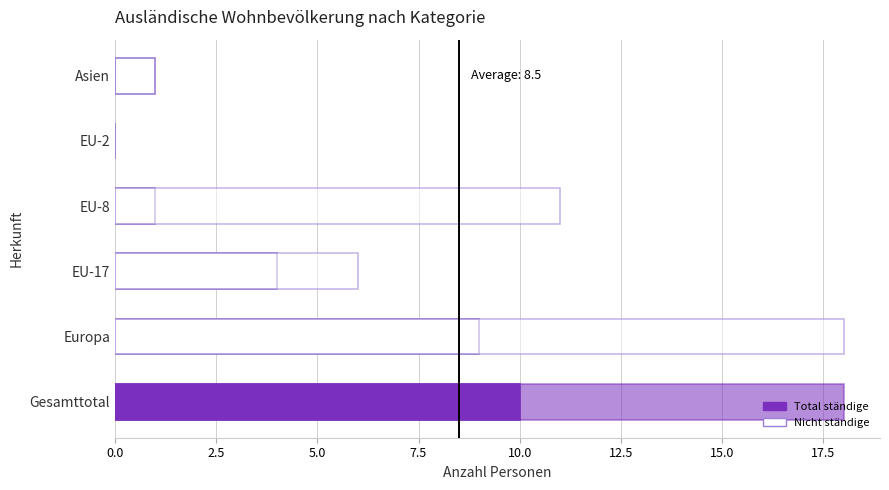

Reading right to left, extract all data points from this chart.

Total ständige: 1	0	1	4	9	10
Nicht ständige: 0	0	11	6	18	18